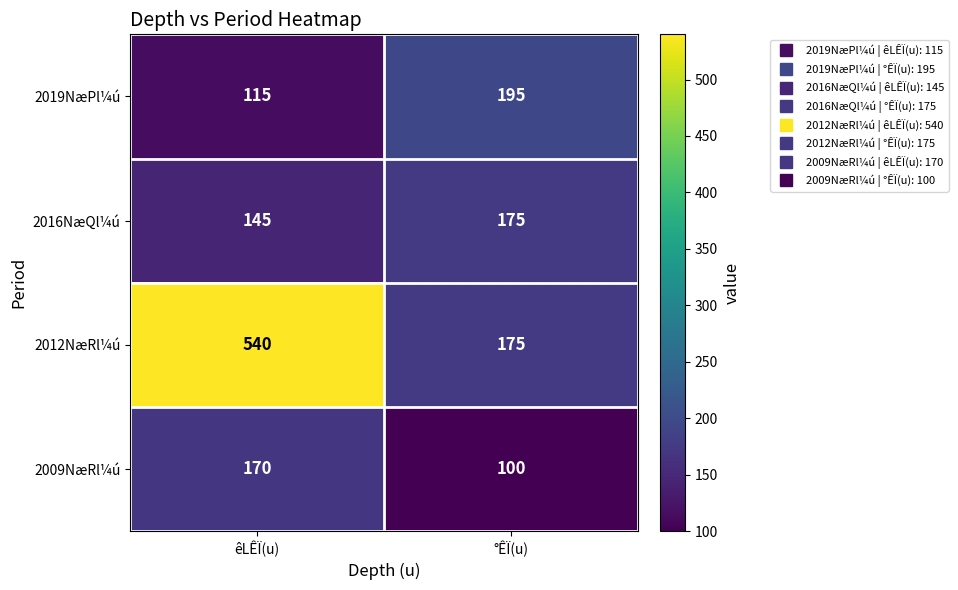

Which series has the largest range (max minus min)?

2012NæRl¼ú